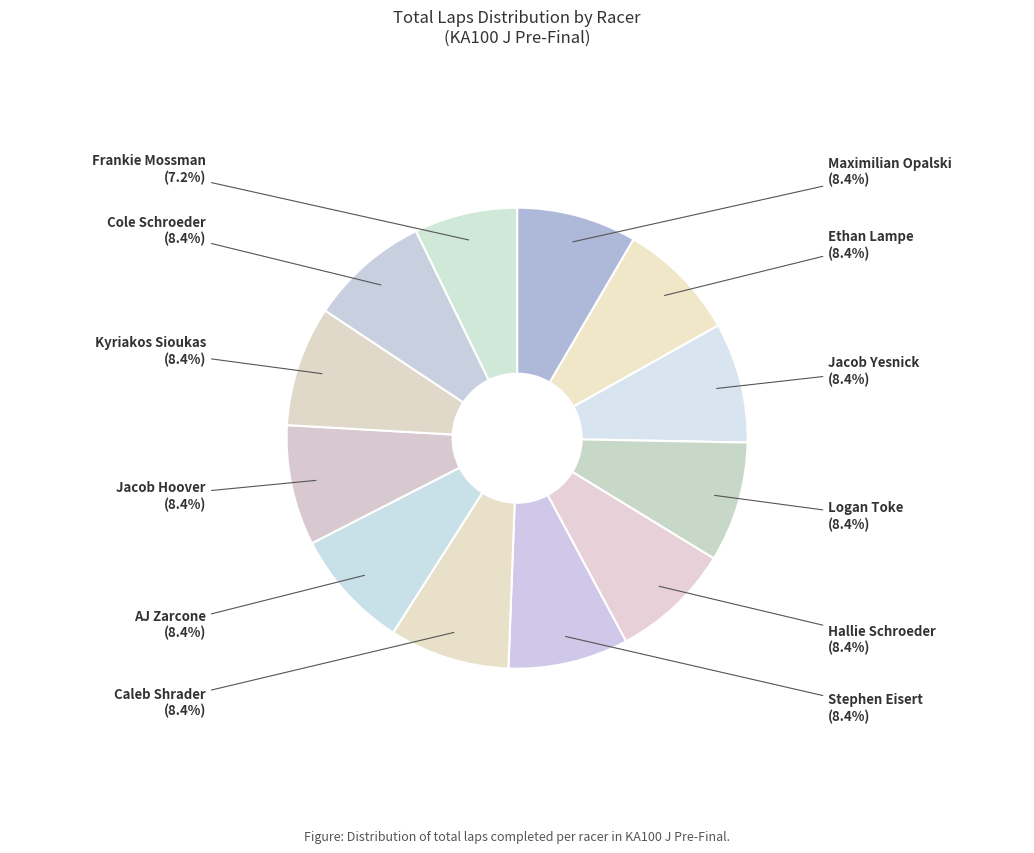

To the nearest percent, what is the combined percentage of Kyriakos Sioukas and Stephen Eisert?

17%